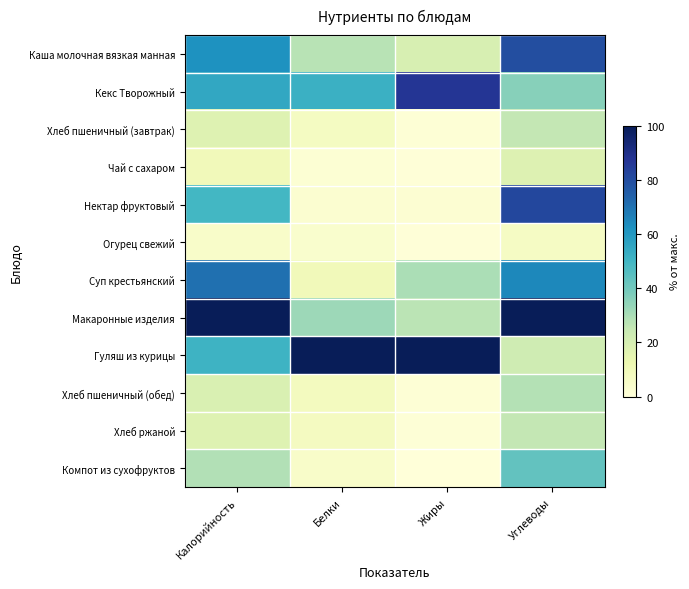

Reading left to right, list all the values displayed in this chart.

Каша молочная вязкая манная: Калорийность=61.7	Белки=27.4	Жиры=19.5	Углеводы=79.7
Кекс Творожный: Калорийность=54.9	Белки=51.7	Жиры=86.8	Углеводы=36.0
Хлеб пшеничный (завтрак): Калорийность=17.4	Белки=7.2	Жиры=1.2	Углеводы=25.7
Чай с сахаром: Калорийность=9.5	Белки=1.9	Жиры=0.6	Углеводы=17.7
Нектар фруктовый: Калорийность=49.5	Белки=2.9	Жиры=2.3	Углеводы=81.5
Огурец свежий: Калорийность=4.9	Белки=3.9	Жиры=0.6	Углеводы=6.2
Суп крестьянский: Калорийность=70.7	Белки=9.8	Жиры=29.9	Углеводы=64.5
Макаронные изделия: Калорийность=100.0	Белки=32.2	Жиры=27.0	Углеводы=100.0
Гуляш из курицы: Калорийность=50.9	Белки=100.0	Жиры=100.0	Углеводы=22.5
Хлеб пшеничный (обед): Калорийность=19.1	Белки=7.9	Жиры=1.3	Углеводы=28.2
Хлеб ржаной: Калорийность=17.3	Белки=7.5	Жиры=1.1	Углеводы=25.5
Компот из сухофруктов: Калорийность=28.6	Белки=5.1	Жиры=0.3	Углеводы=43.0